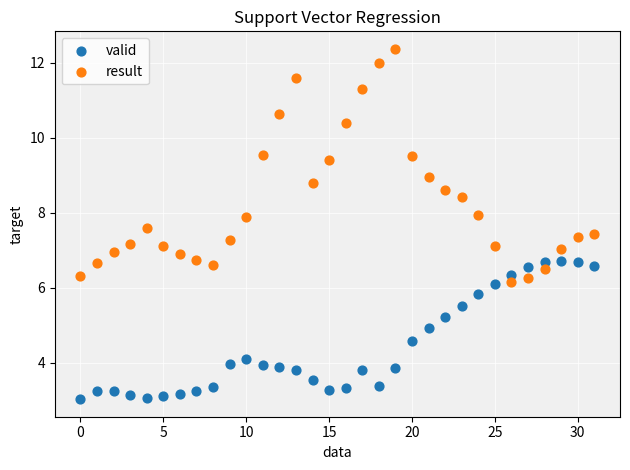

Across all data points, what is the range of Y values (max minus min)?

9.3